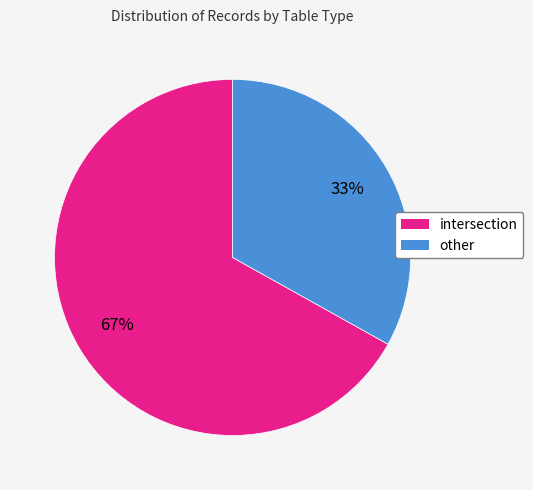

What is the largest slice in the pie chart?

intersection